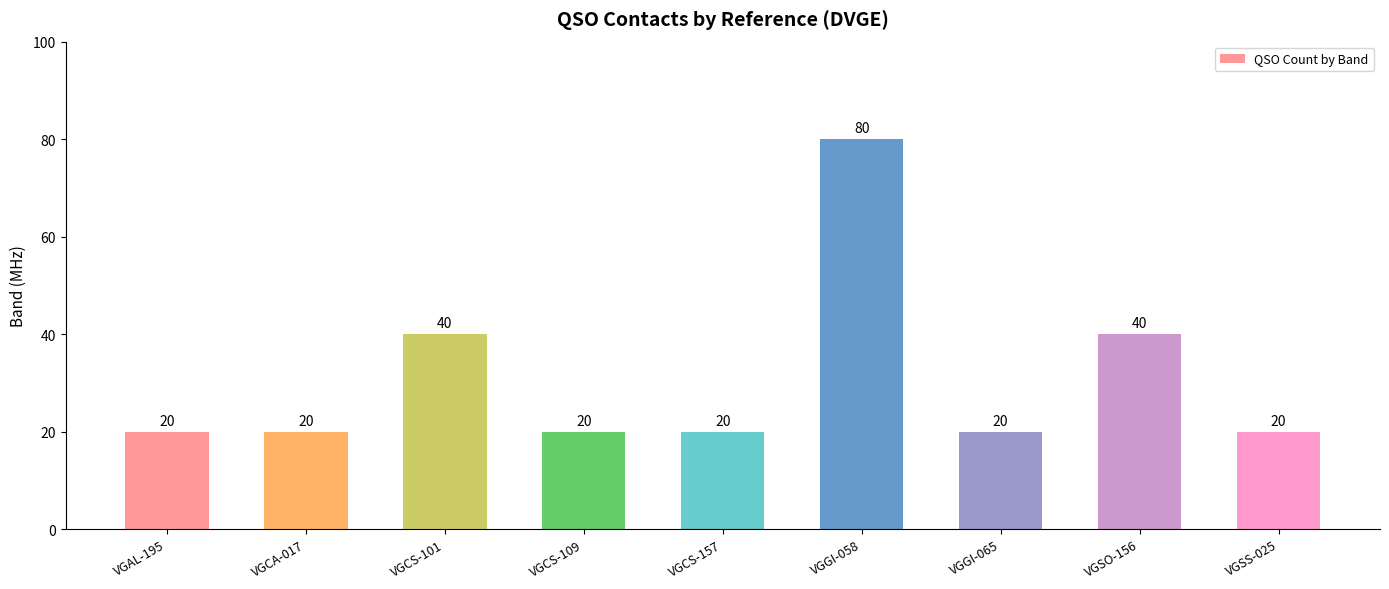

Reading left to right, transcribe all the data shown in this chart.

20	20	40	20	20	80	20	40	20